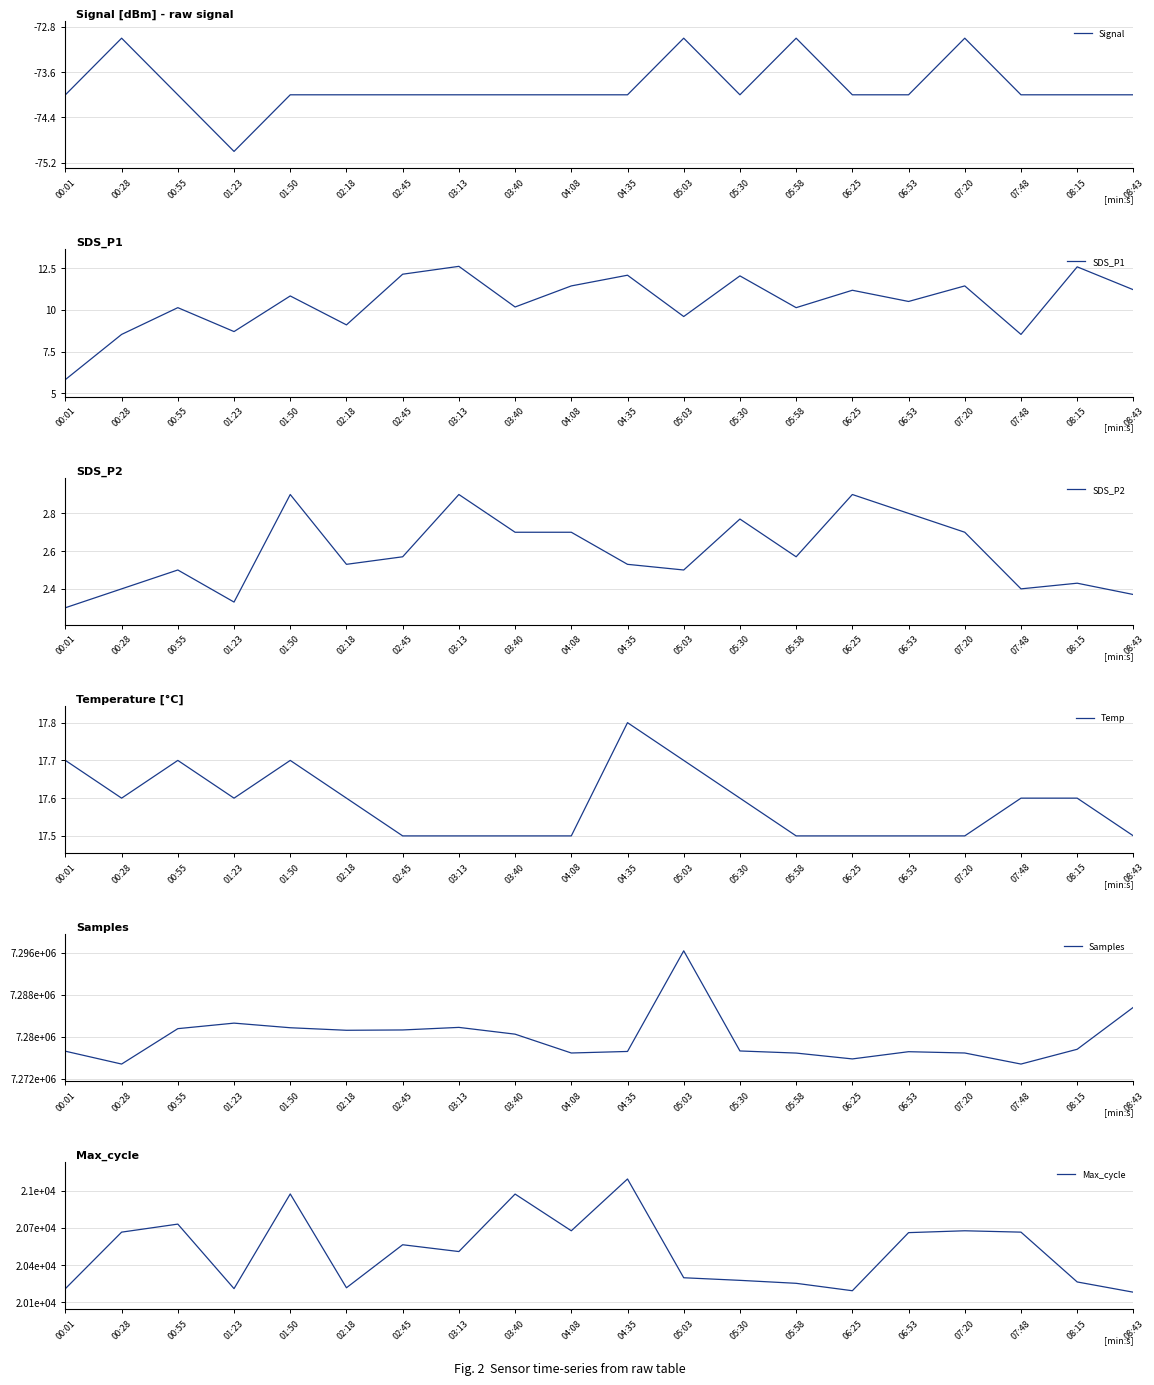

The SDS_P1 series shows 9.6 at 05:03. True or false?

True